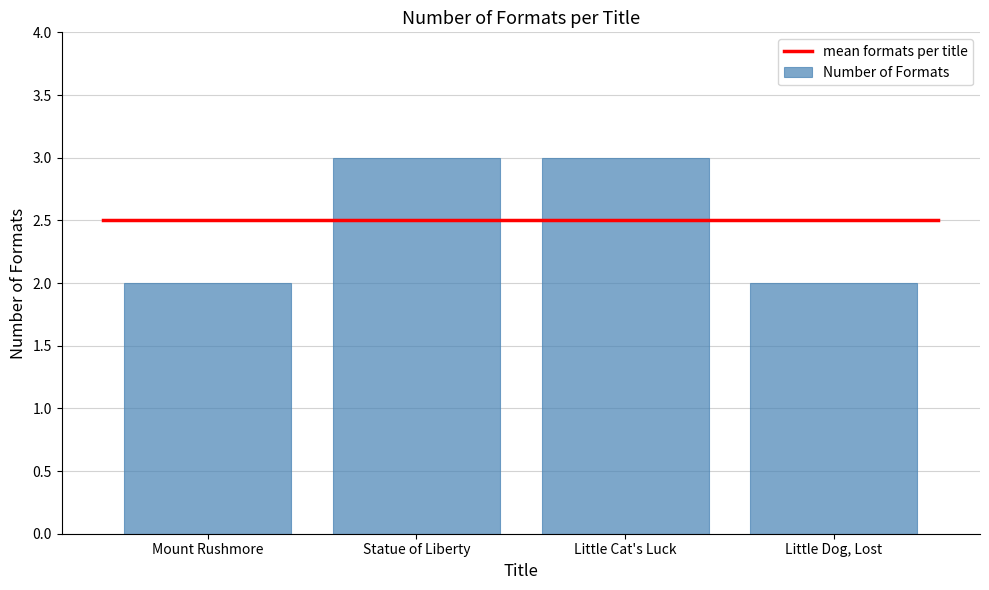

What is the greatest value displayed?

3